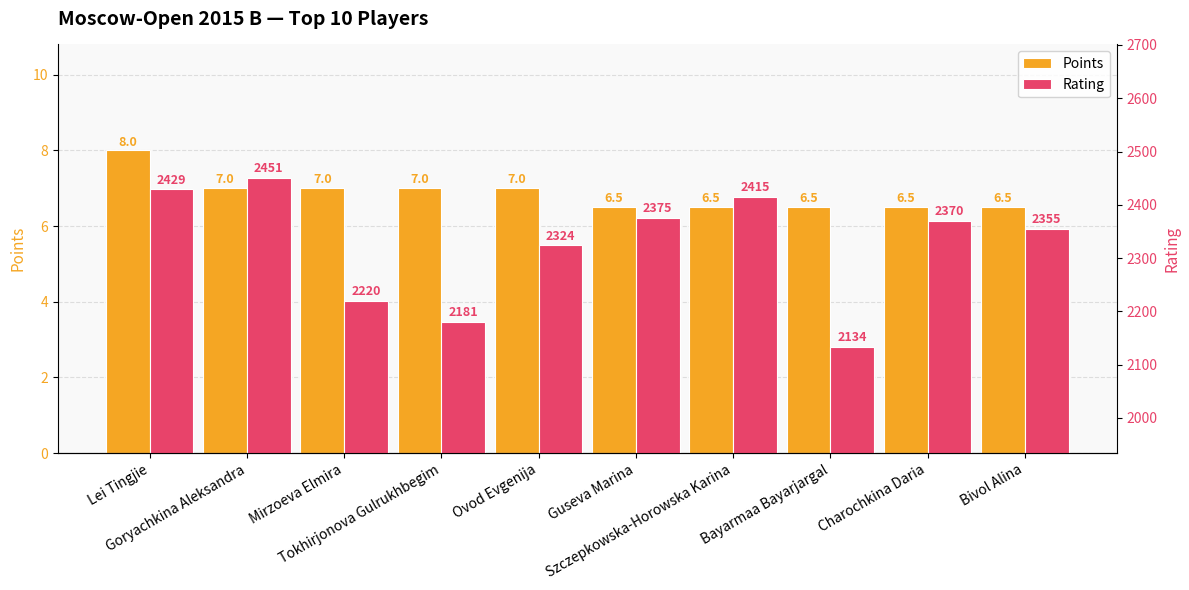

Which series has the largest total across all categories?

Rating